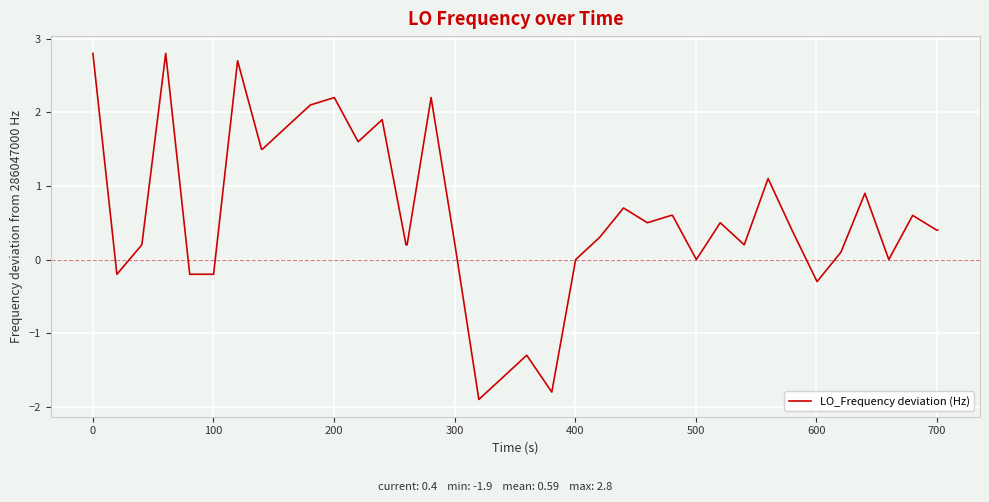

What is the greatest value displayed?

2.8